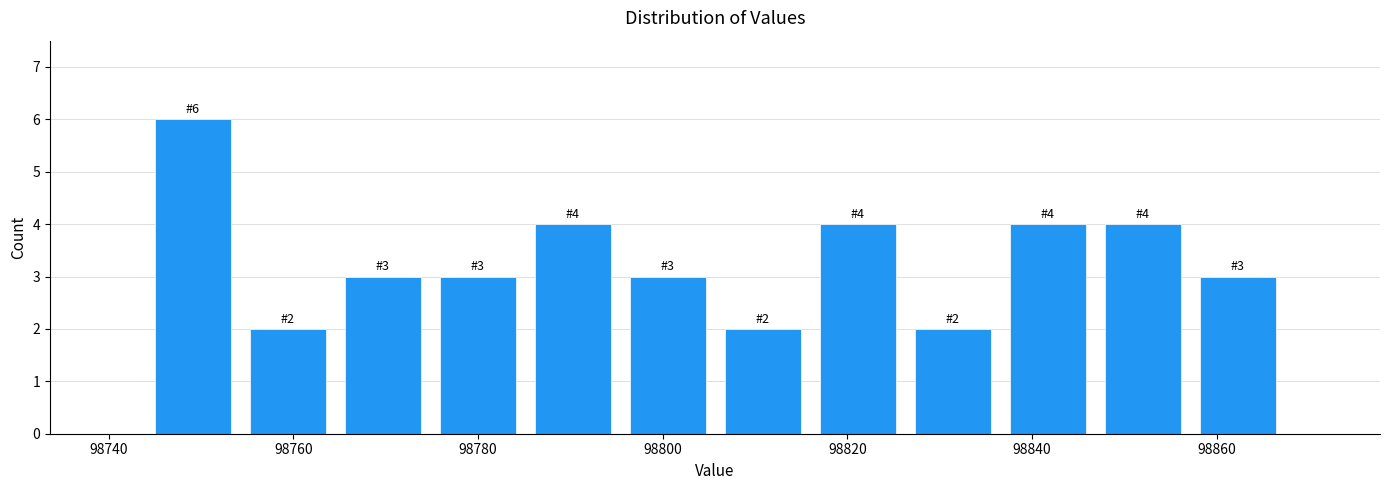

Over which range of the x-axis is the bar tallest?

98744 to 98754